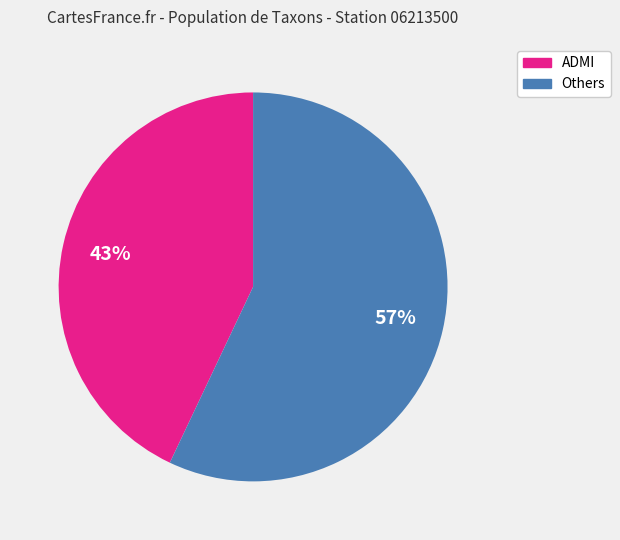

Does any single category account for the majority?

Yes